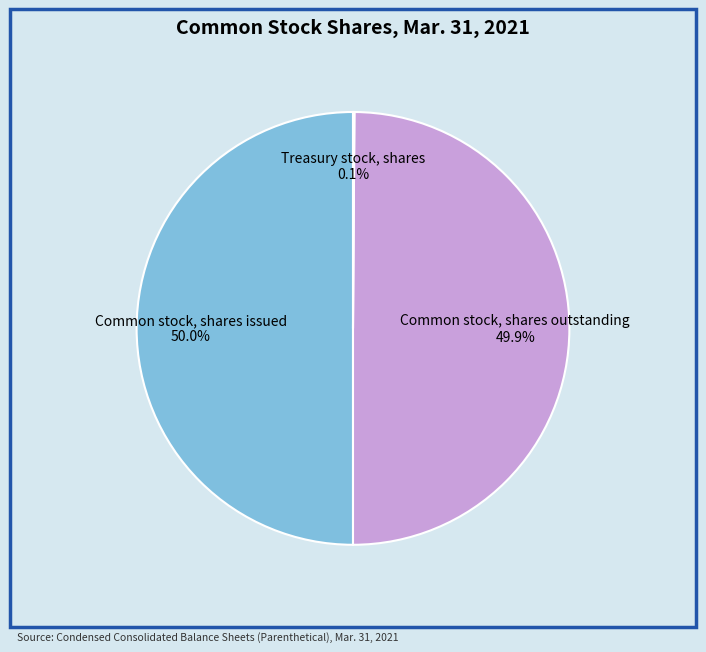

Approximately how many times larger is the value at Common stock, shares issued 50.0% compared to Common stock, shares outstanding 49.9%?

1.0